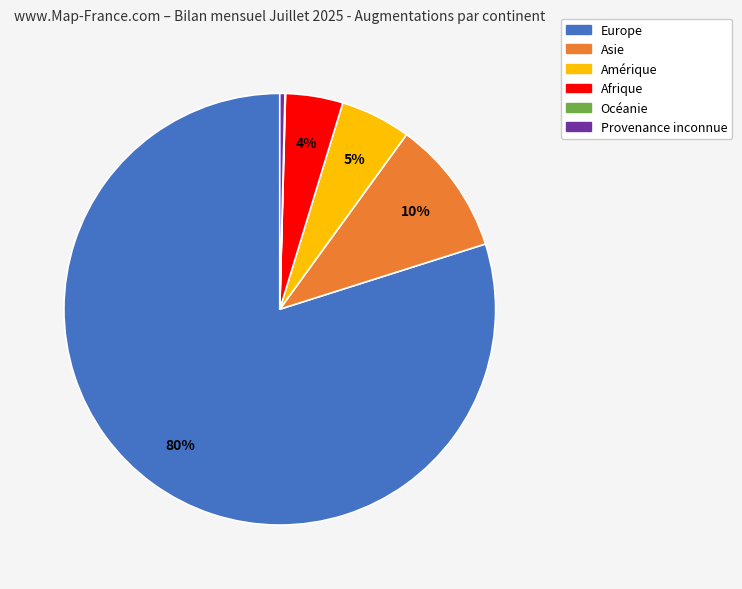

Which category has the biggest portion of the pie?

Europe